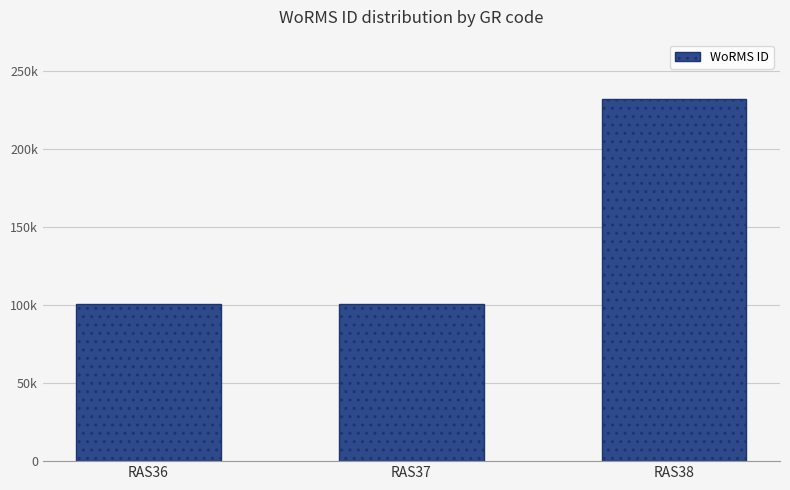

Reading right to left, extract all data points from this chart.

RAS38=231858	RAS37=100808	RAS36=100803